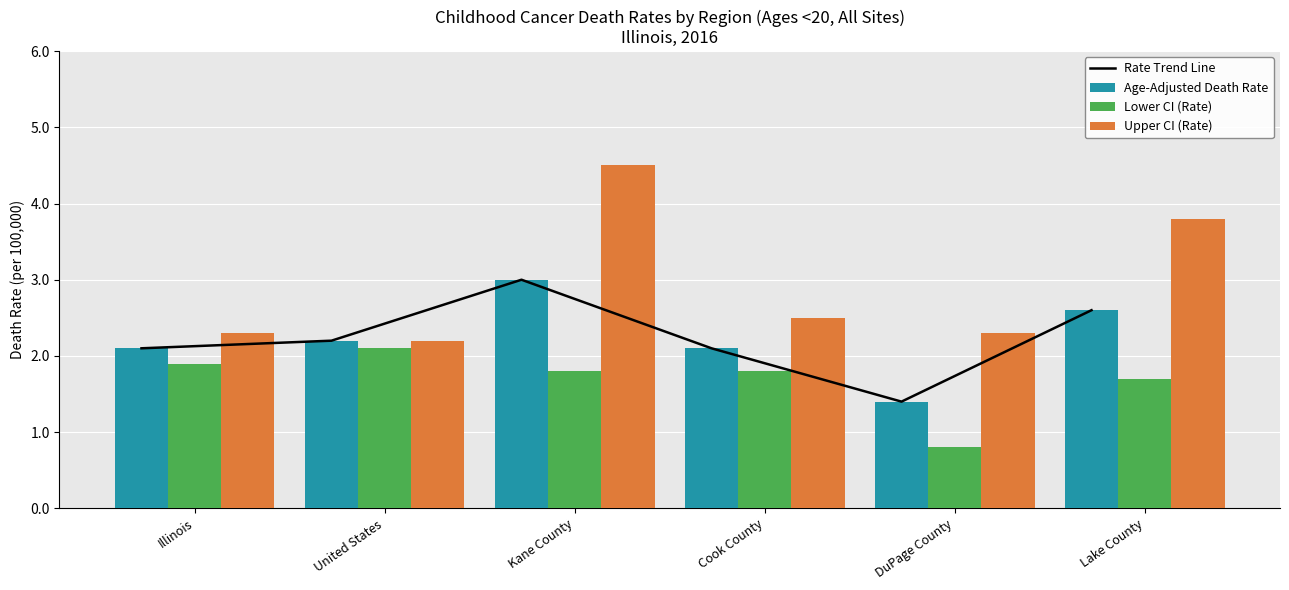

What is the sum of all Upper CI (Rate) values?

17.6